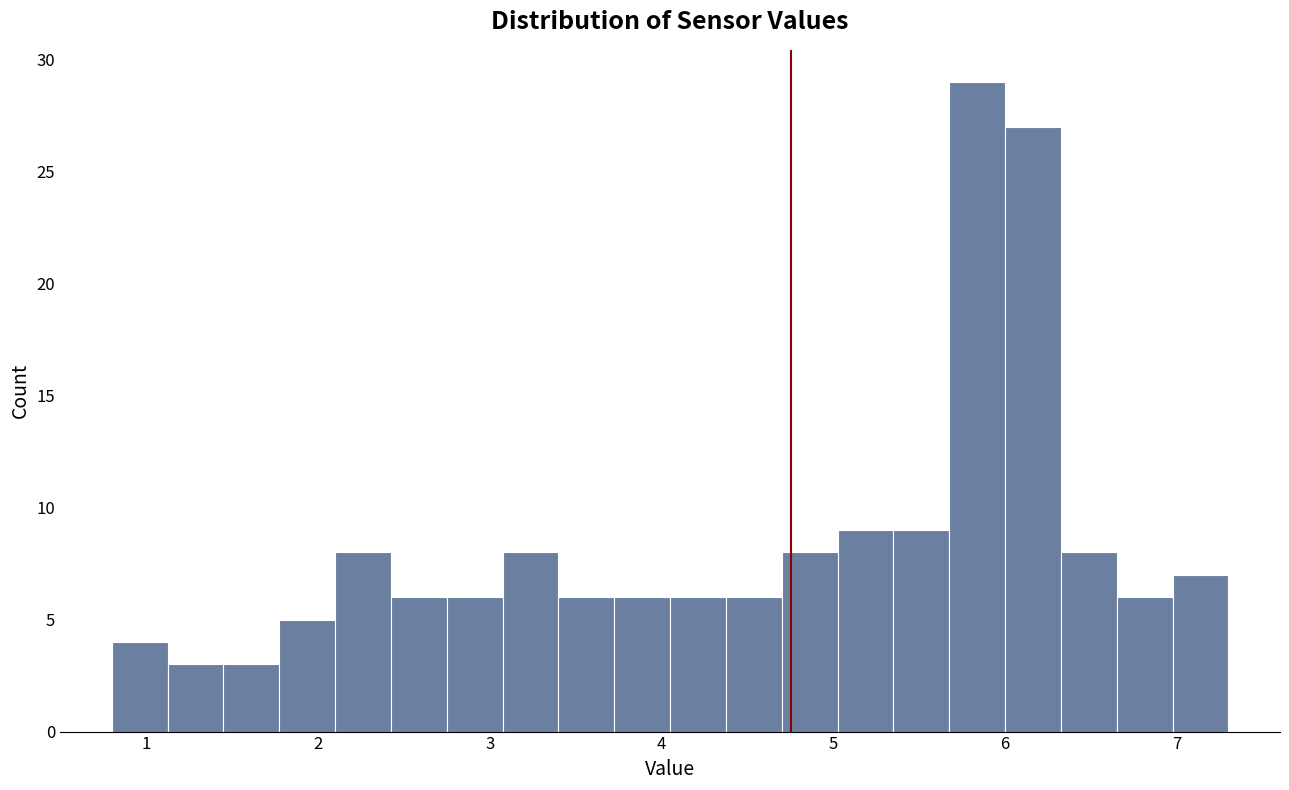

Read against the x-axis, roughly where is the centre of the tallest bar?

5.8